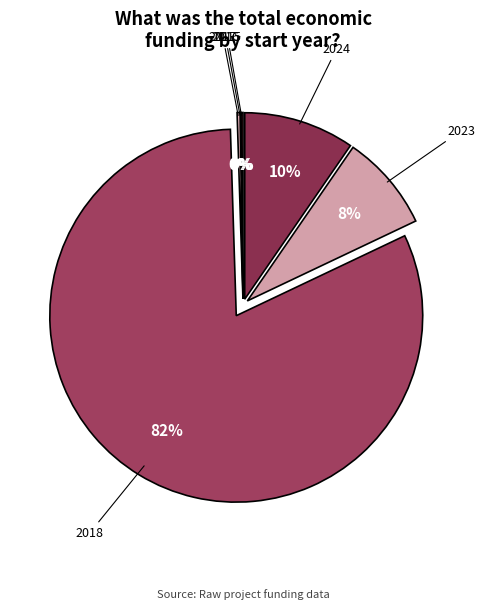

Between 2024 and 2018, which is larger?

2018